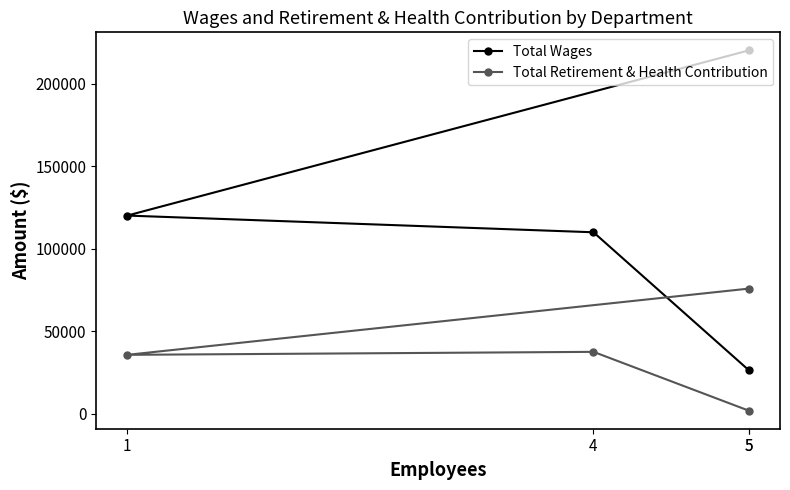

True or false: Total Wages and Total Retirement & Health Contribution intersect in this chart.

False